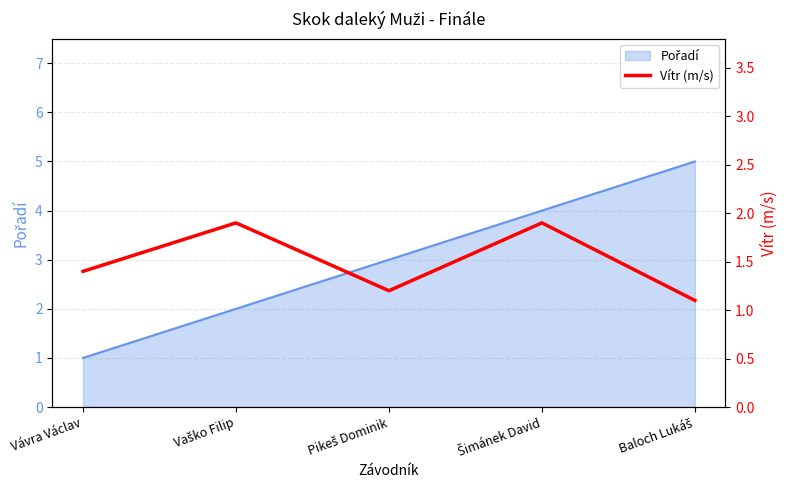

The chart shows a value of 1.9 at Vaško Filip. True or false?

True